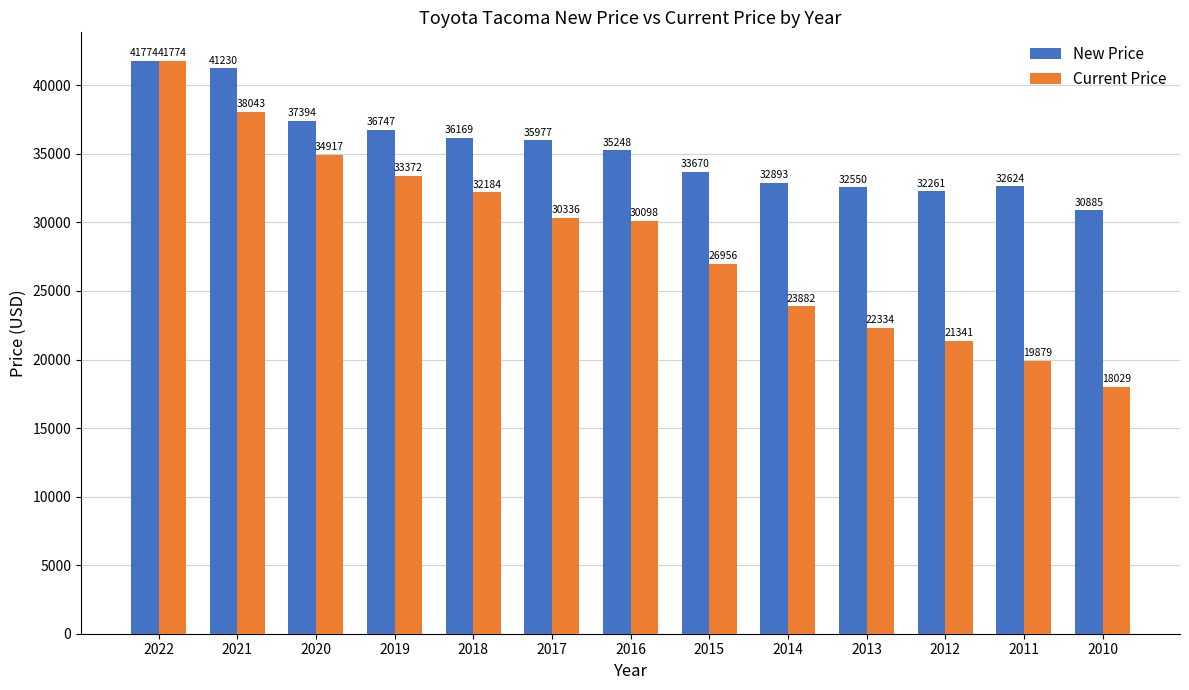

Reading left to right, extract all data points from this chart.

New Price: 41774	41230	37394	36747	36169	35977	35248	33670	32893	32550	32261	32624	30885
Current Price: 41774	38043	34917	33372	32184	30336	30098	26956	23882	22334	21341	19879	18029